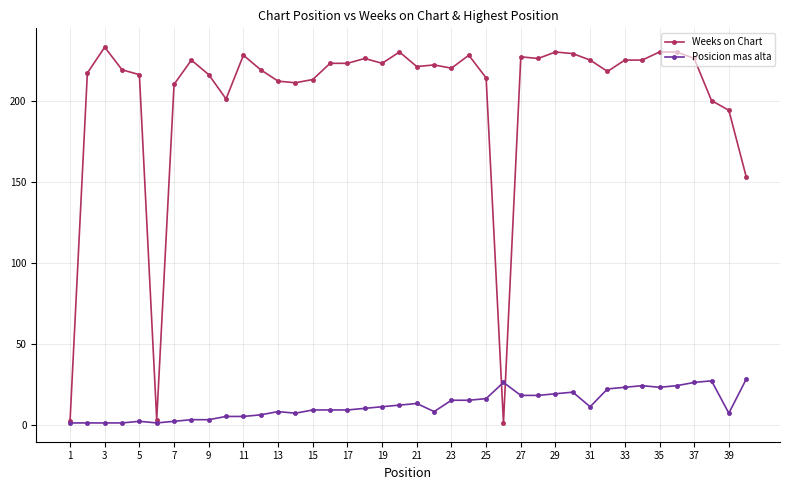

What is the value of the Posicion mas alta point at the 17th from the left?

9